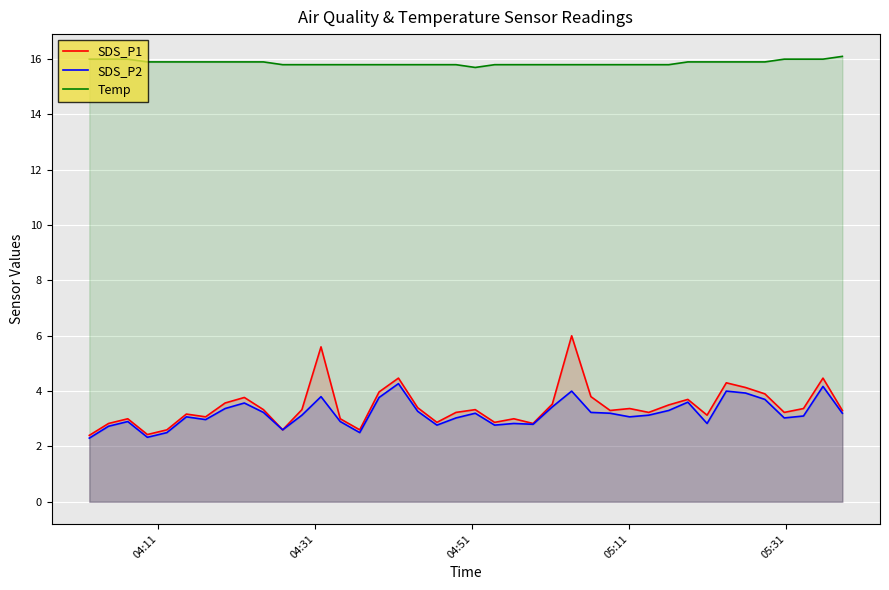

What are all the series names shown in the legend?

SDS_P1, SDS_P2, Temp